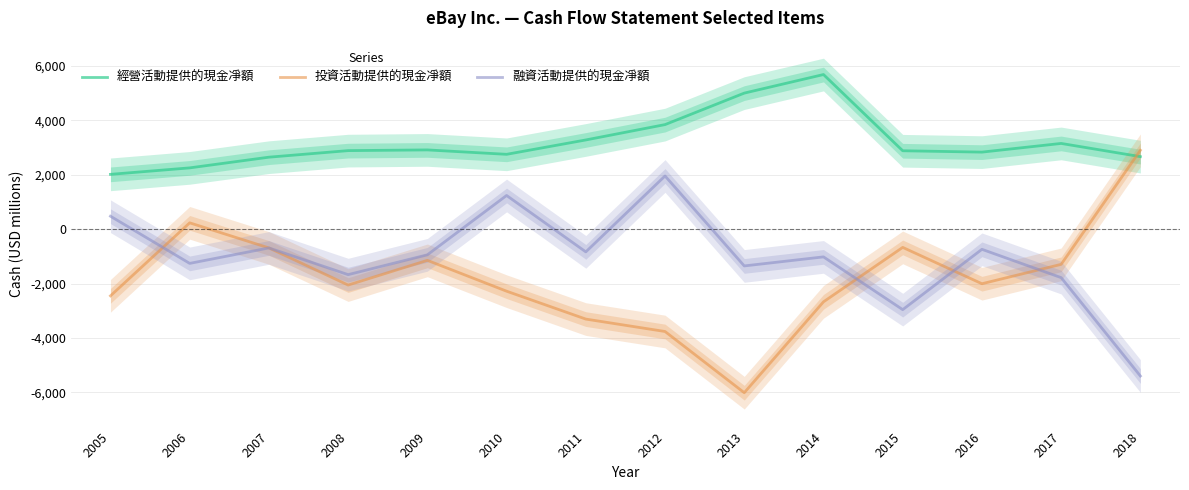

At which category does 經營活動提供的現金凈額 reach its first local valley?

2010